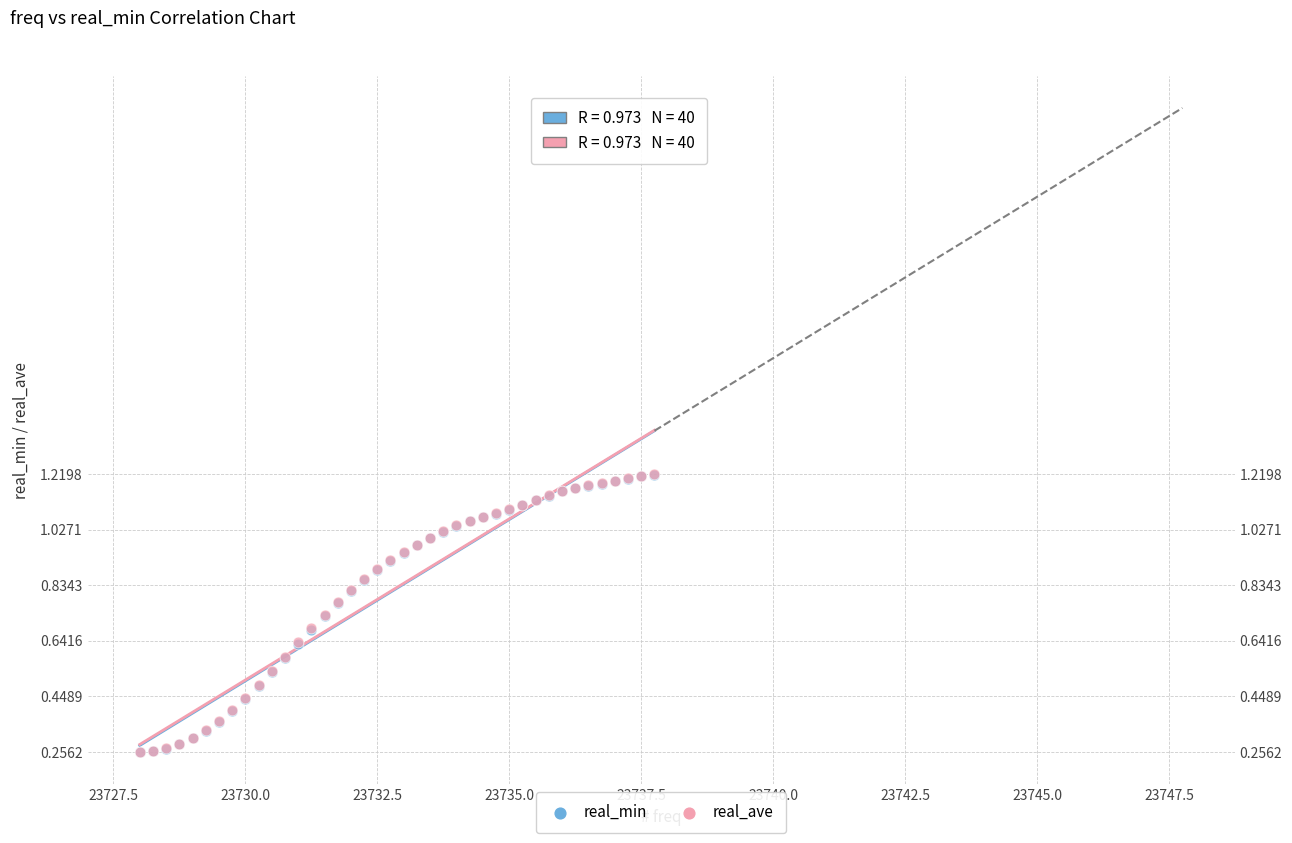

What are all the series names shown in the legend?

real_min, real_ave